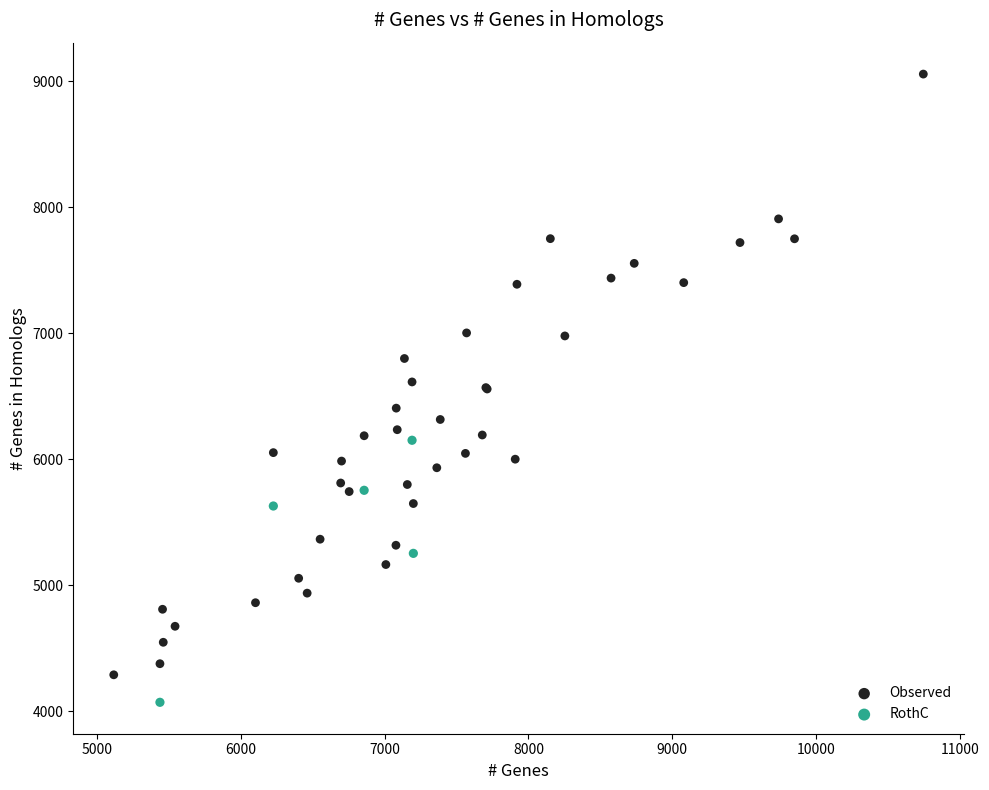

Which series contains the highest Y value?

Observed